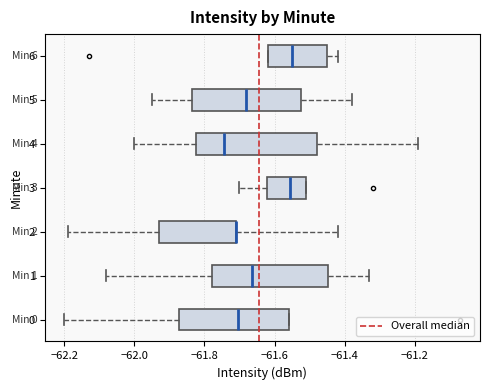

Where does the median line of the box at y = 3 sit on the x-axis? The values are not printed on the chart, so give them approximately, as read against the axis.

-61.56